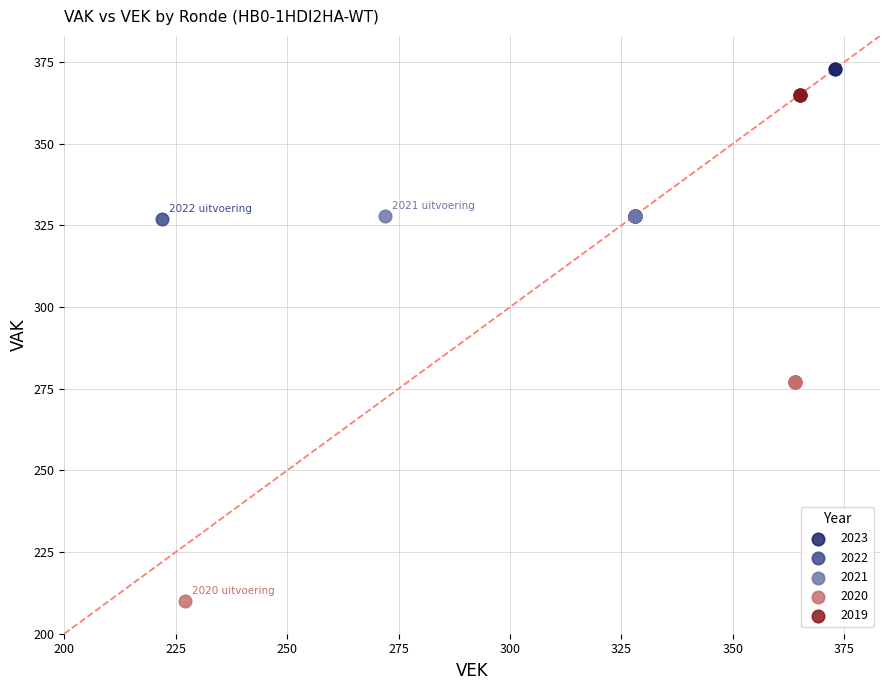

Which series reaches the minimum Y coordinate?

2020